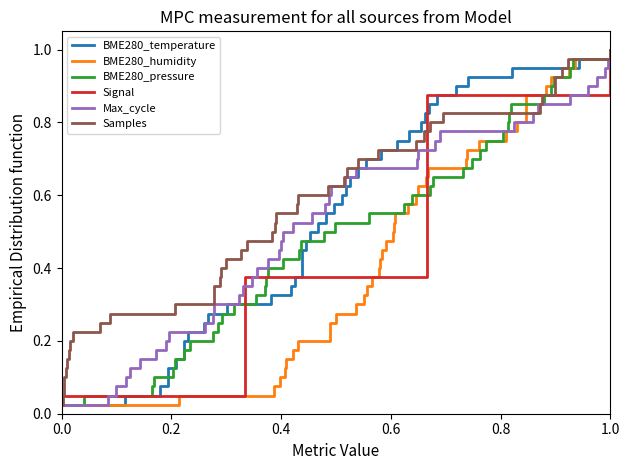

Does the chart have visible grid lines?

No